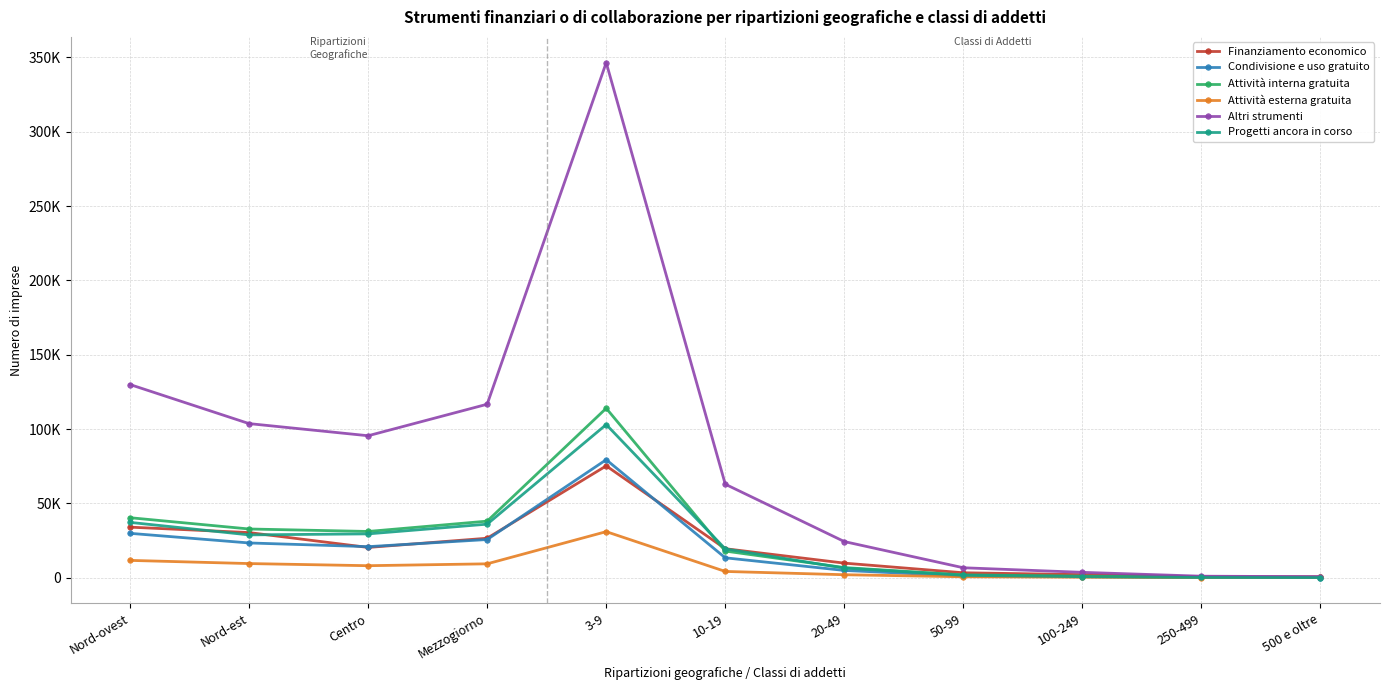

Is this an area chart (filled region under the line)?

No